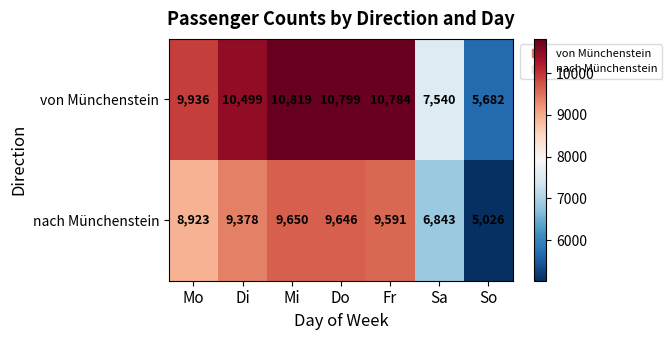

At which label does nach Münchenstein reach its minimum?

So